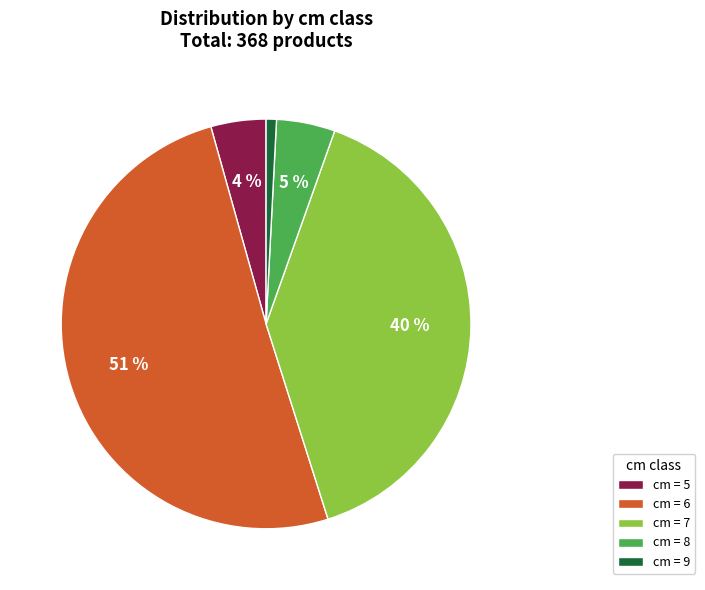

How many slices are in this pie chart?

5